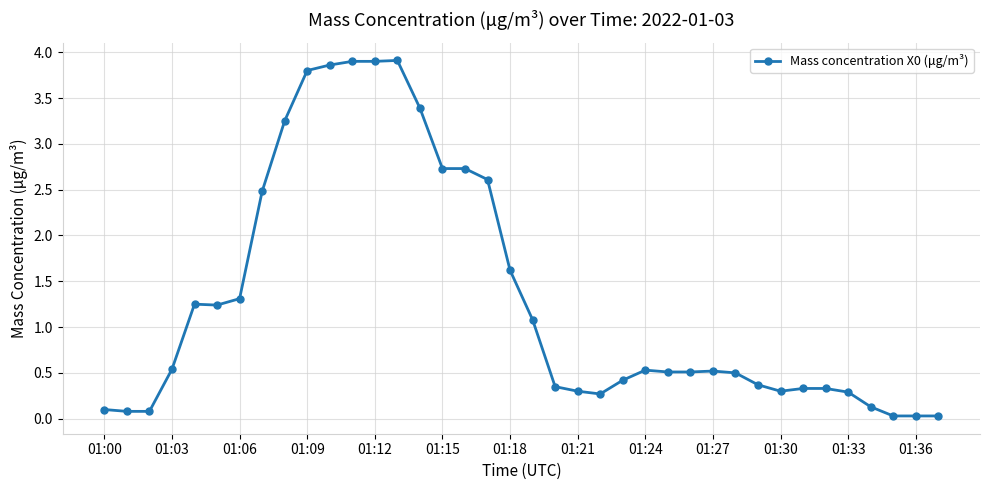

What is the maximum value shown in the chart?

3.9